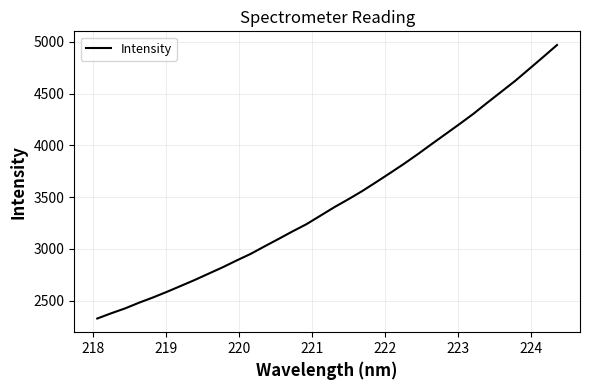

What is the maximum value shown in the chart?

4969.2